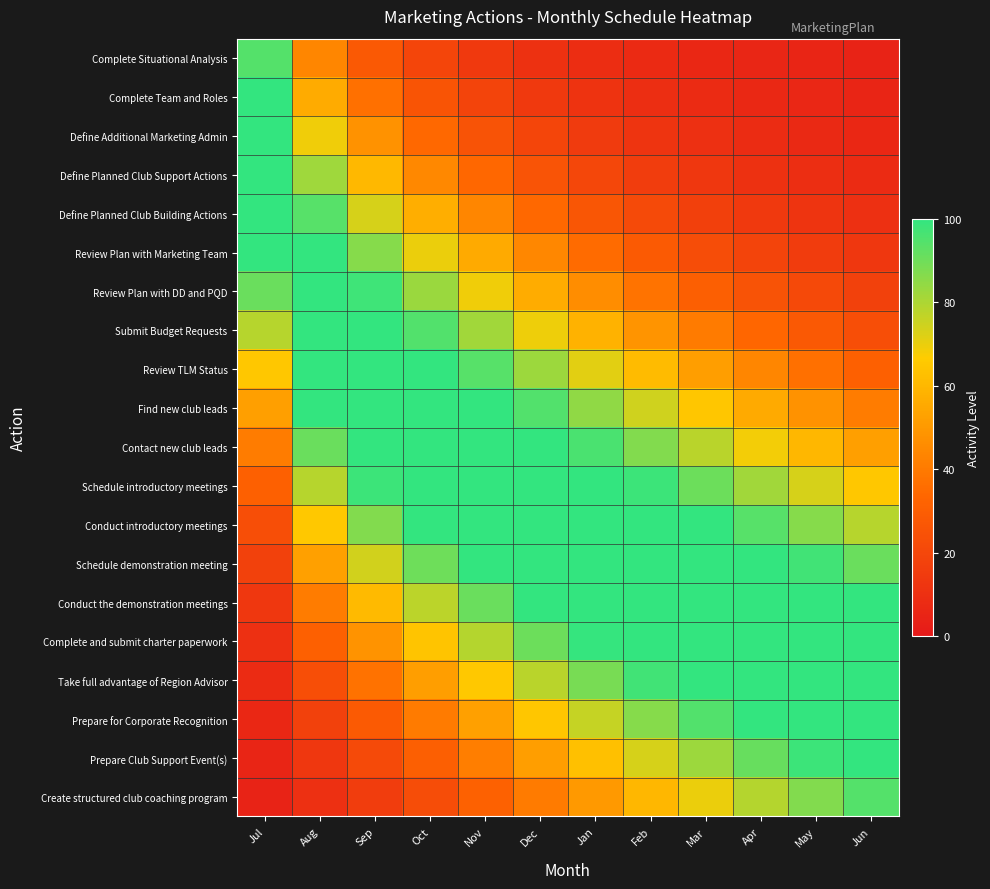

Which has a higher value, Jun or Dec?

Jun